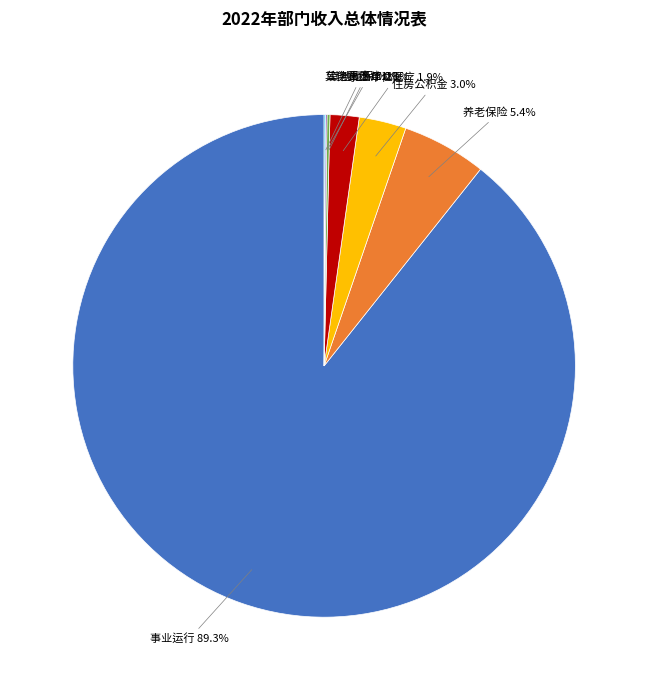

To the nearest percent, what is the difference between the largest and smallest slice percentages?

89%